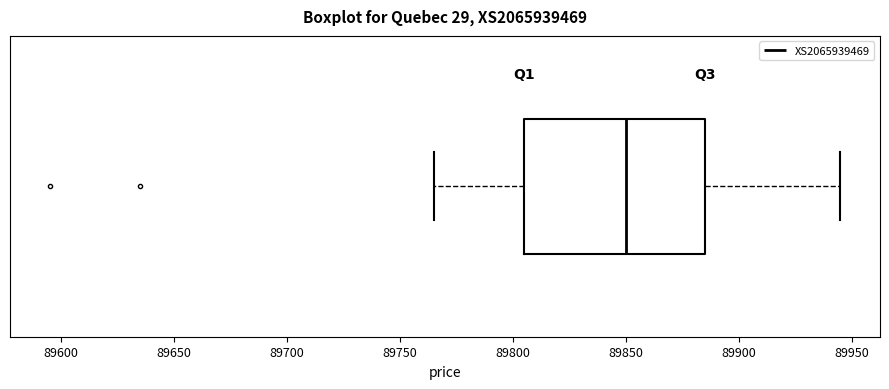

Transcribe this box plot: give where the median line is, the range the box spans, and where the two whiskers end, as read against the x-axis. The values are not printed on the chart, so give them approximately, as read against the axis.

median 89850, box 89805 to 89885, whiskers 89765 to 89945